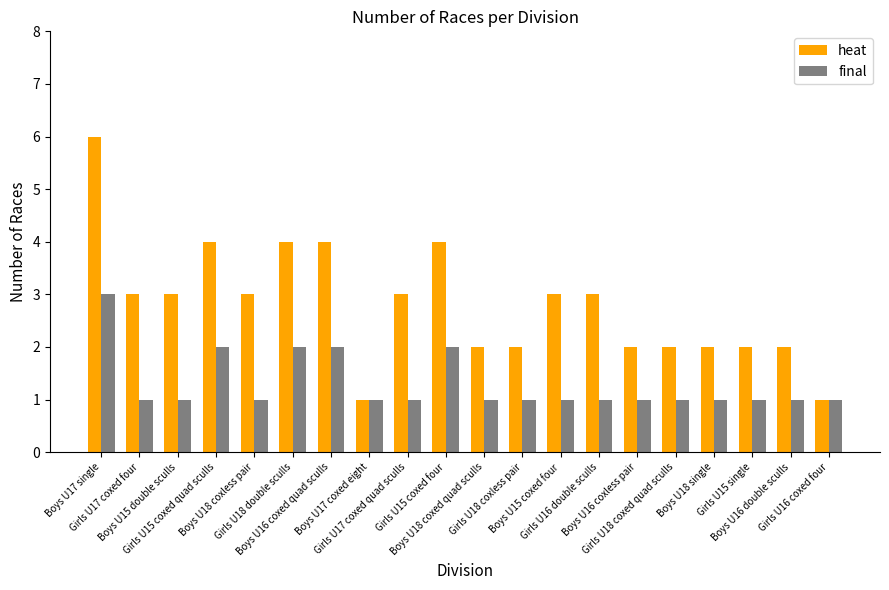

What is the highest value of the heat series?

6